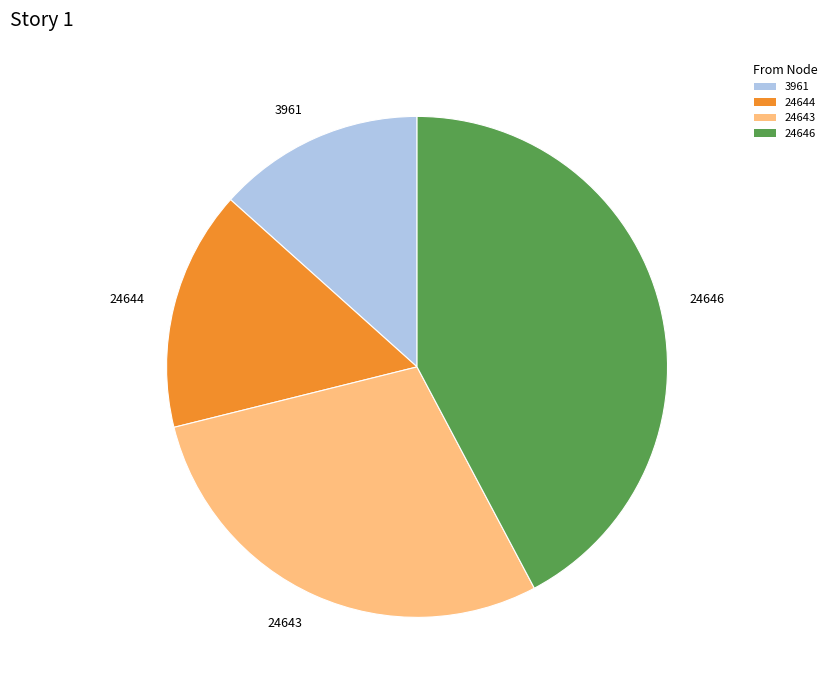

Which has a higher value, 24646 or 3961?

24646